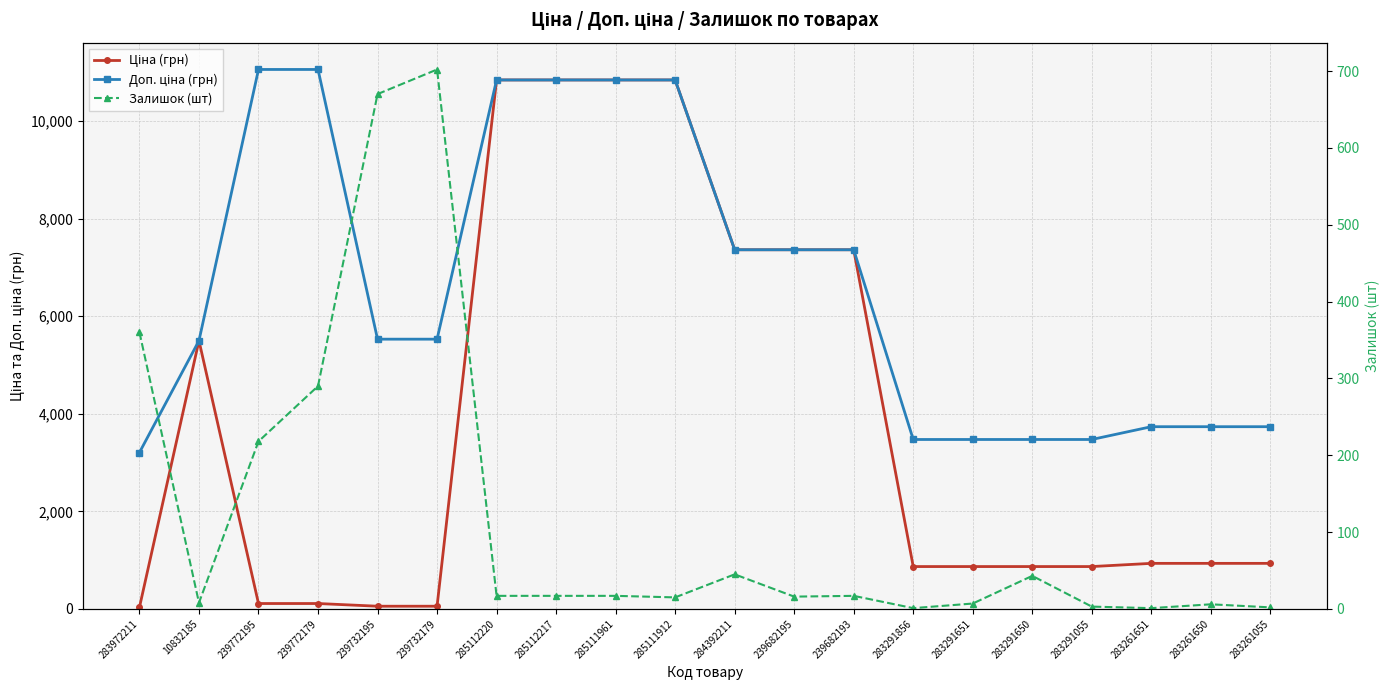

What is the label of the 6th point from the right?

283291651